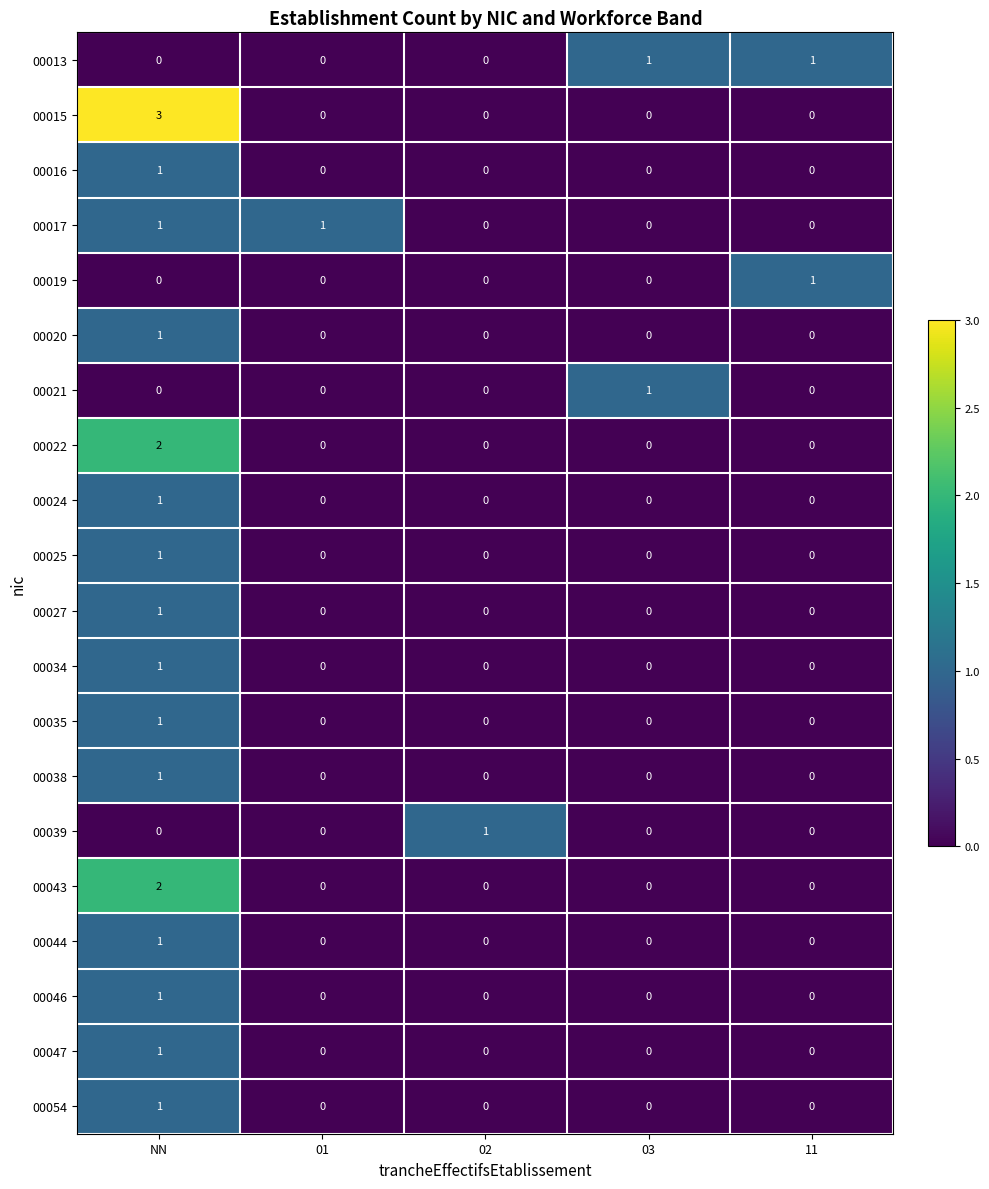

The 00021 series shows 1 at NN. True or false?

False